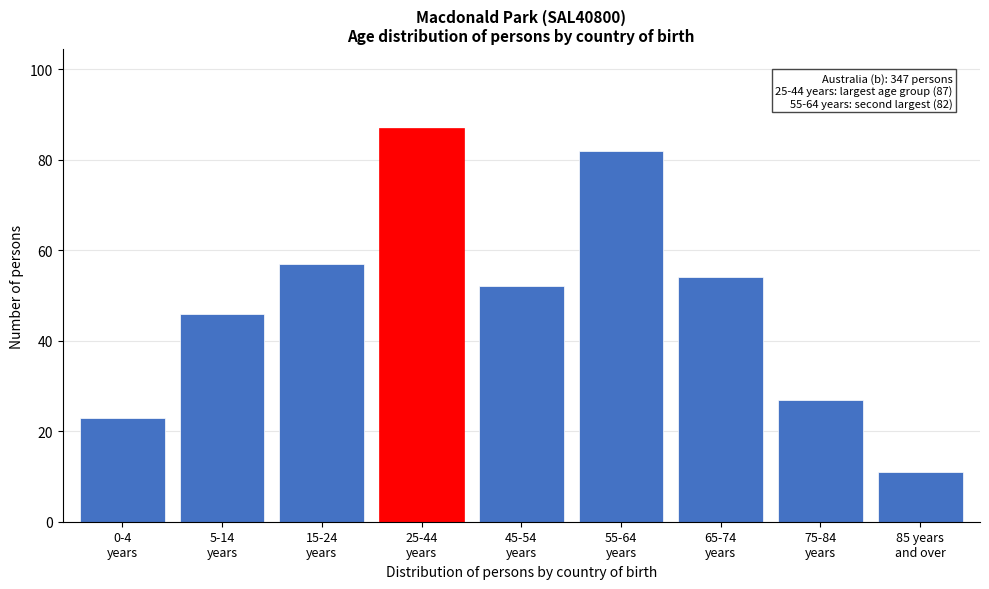

Reading right to left, extract all data points from this chart.

11	27	54	82	52	87	57	46	23